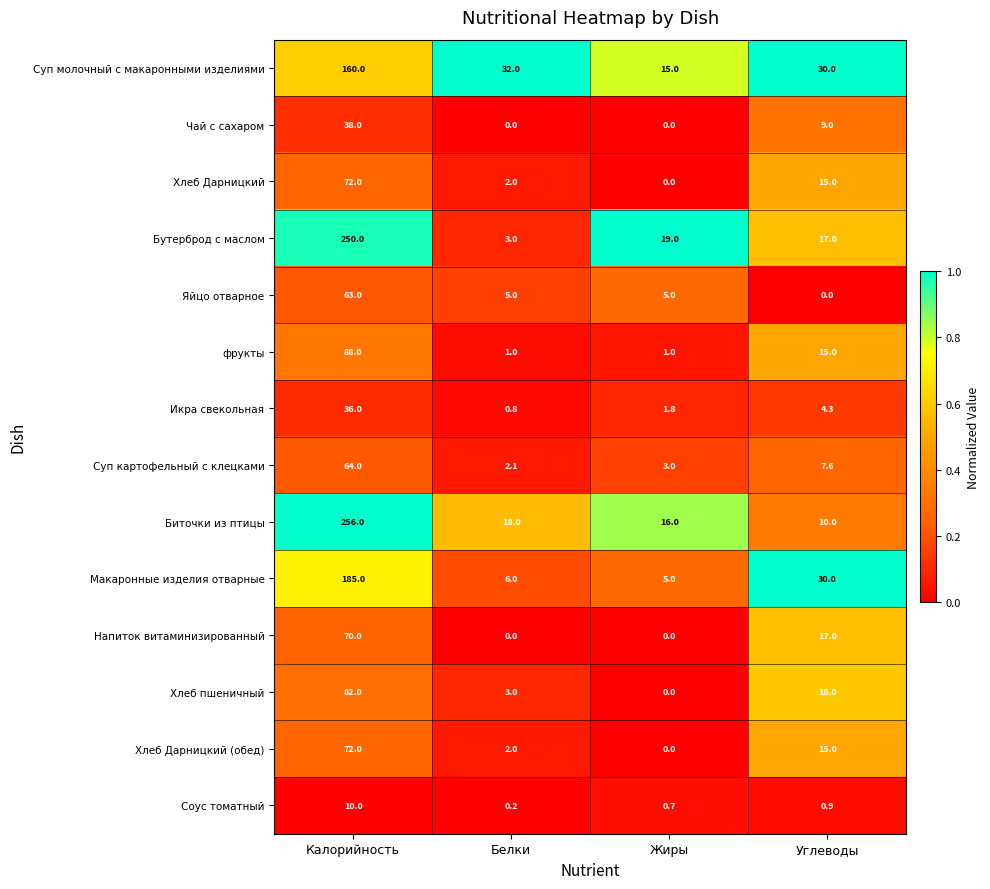

What is the sum of the фрукты values at Жиры and Углеводы?

16.0